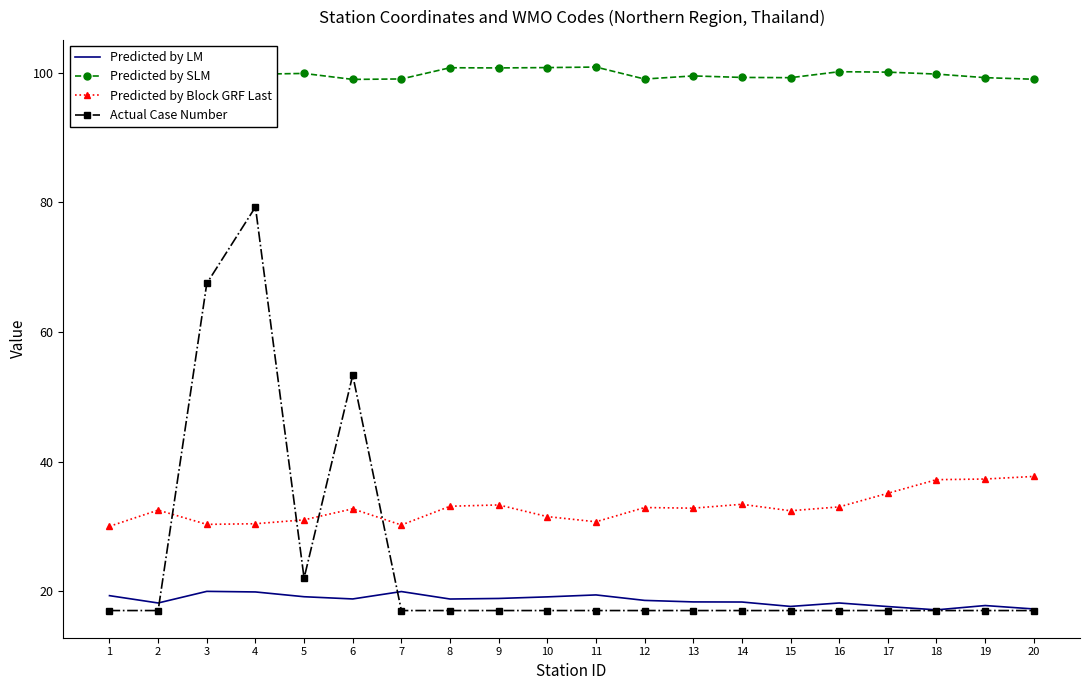

Is it true that Predicted by LM equals 12.7 at 7?

False